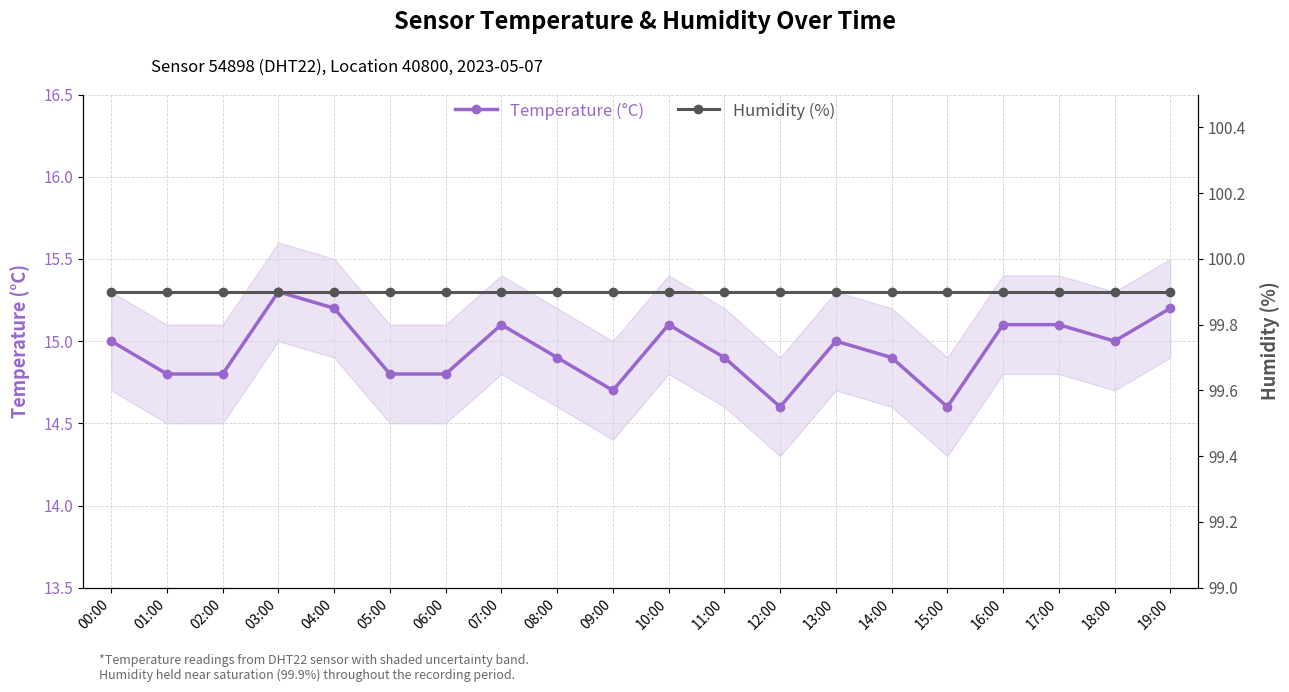

At how many categories does at least one series exceed 65?

20